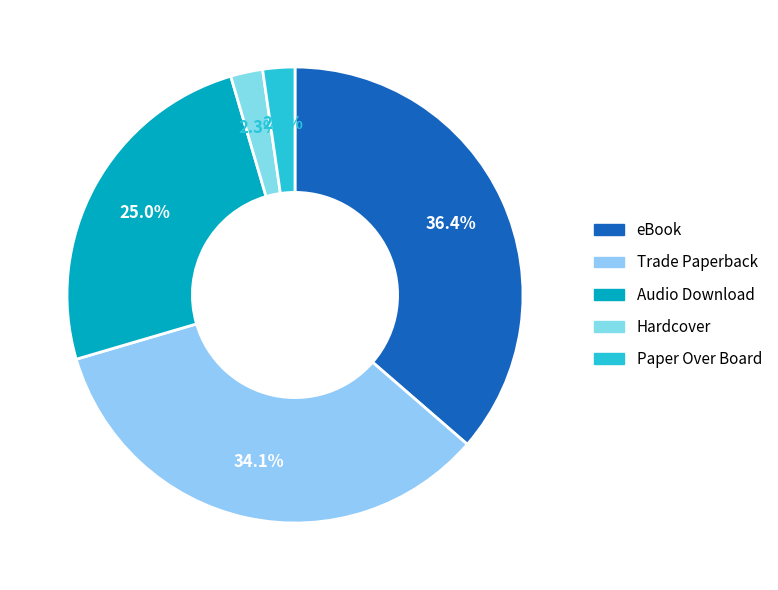

Which category has the biggest portion of the pie?

eBook